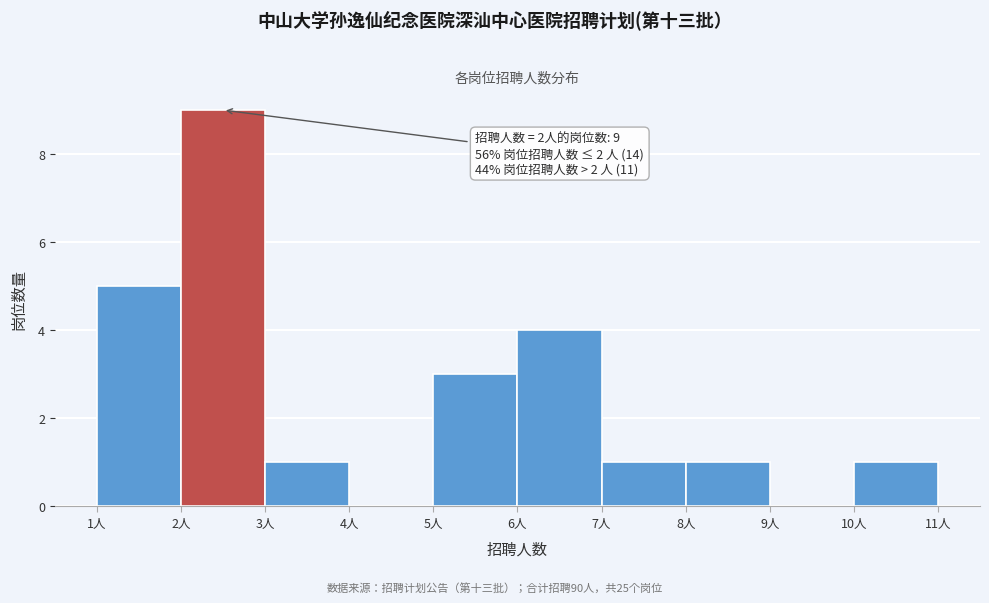

Which range on the x-axis has the tallest bar?

2 to 3